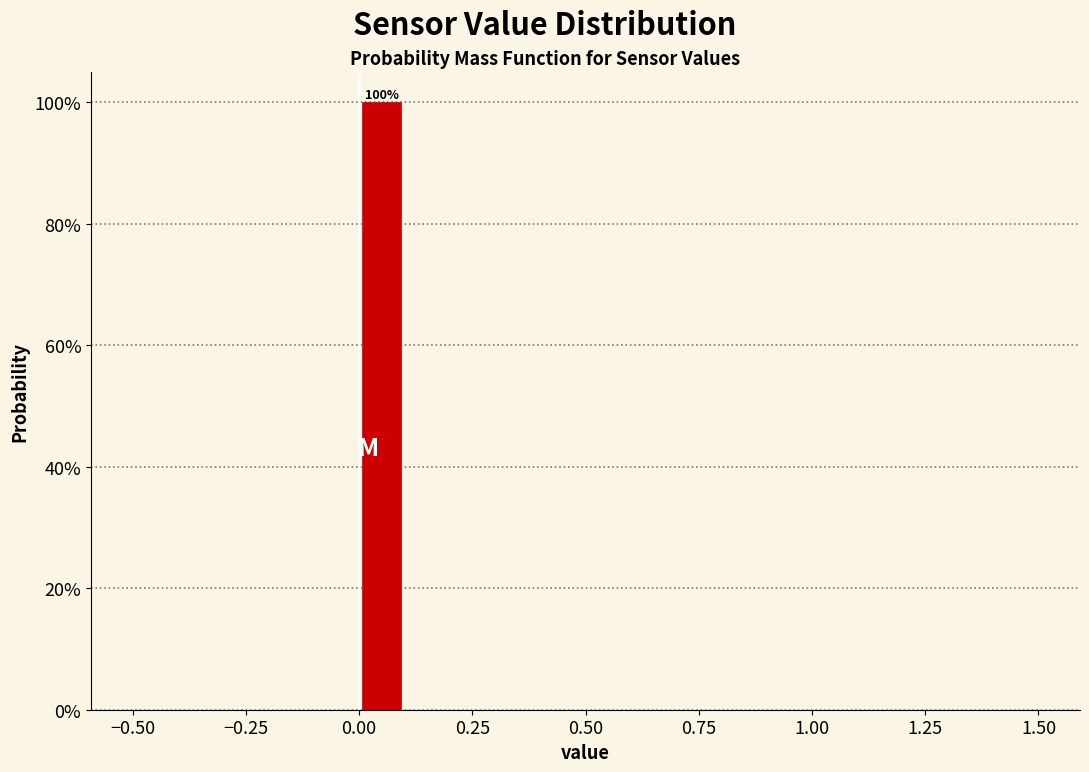

Read against the x-axis, roughly where is the centre of the tallest bar?

0.05